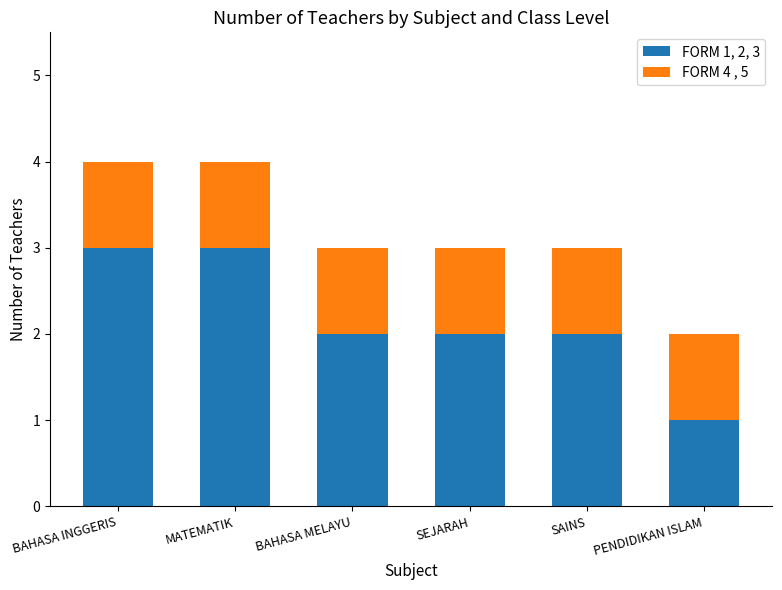

At which label does FORM 1, 2, 3 reach its minimum?

PENDIDIKAN ISLAM